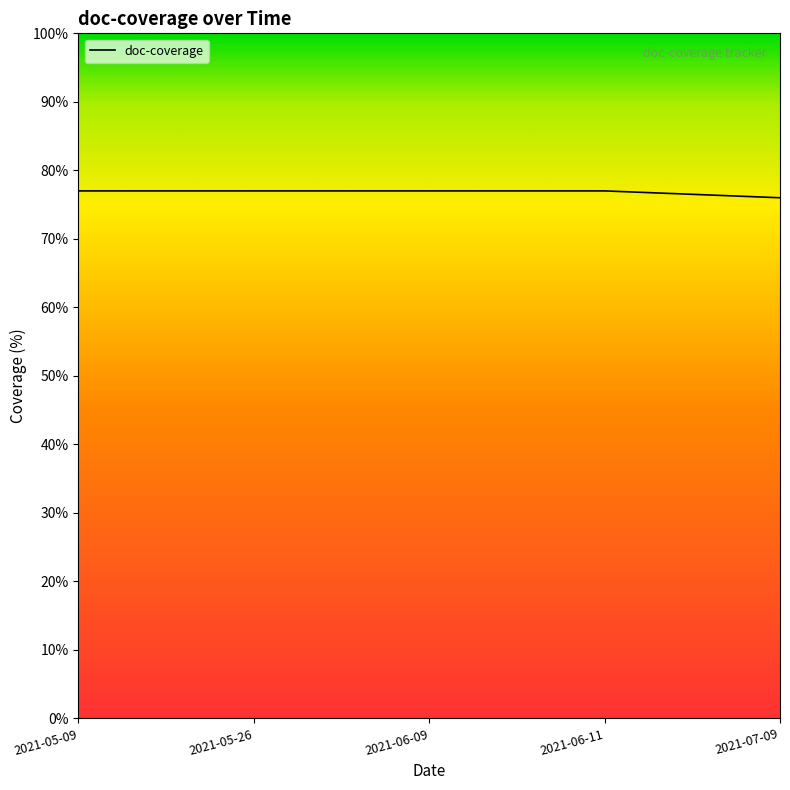

The chart shows a value of 76 at 2021-07-09. True or false?

True